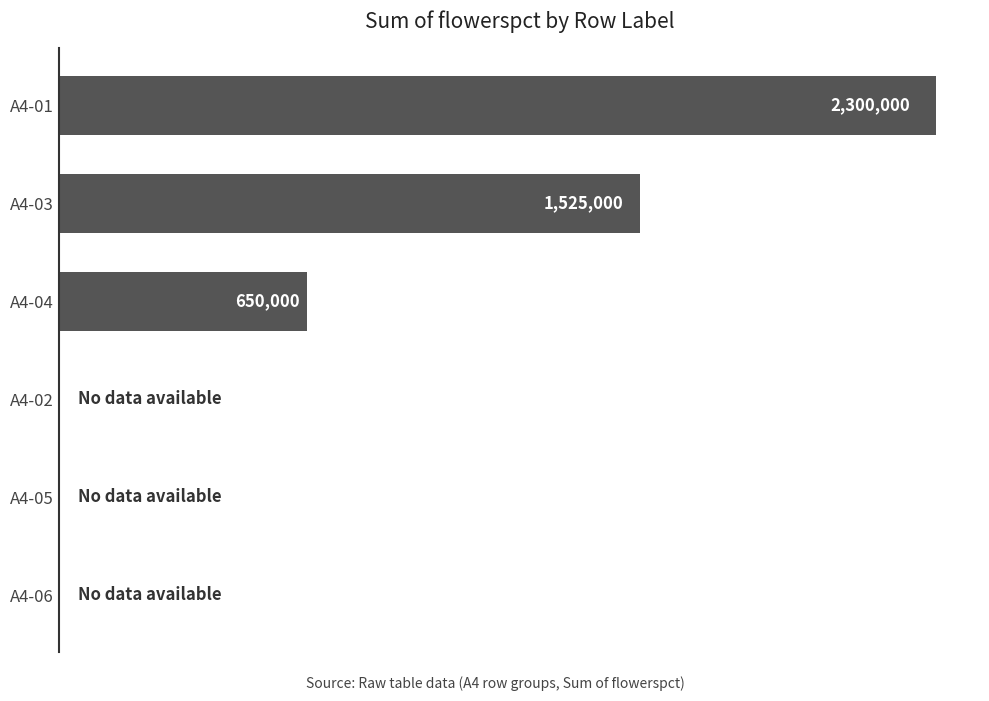

Which category has the highest value across all series?

A4-01